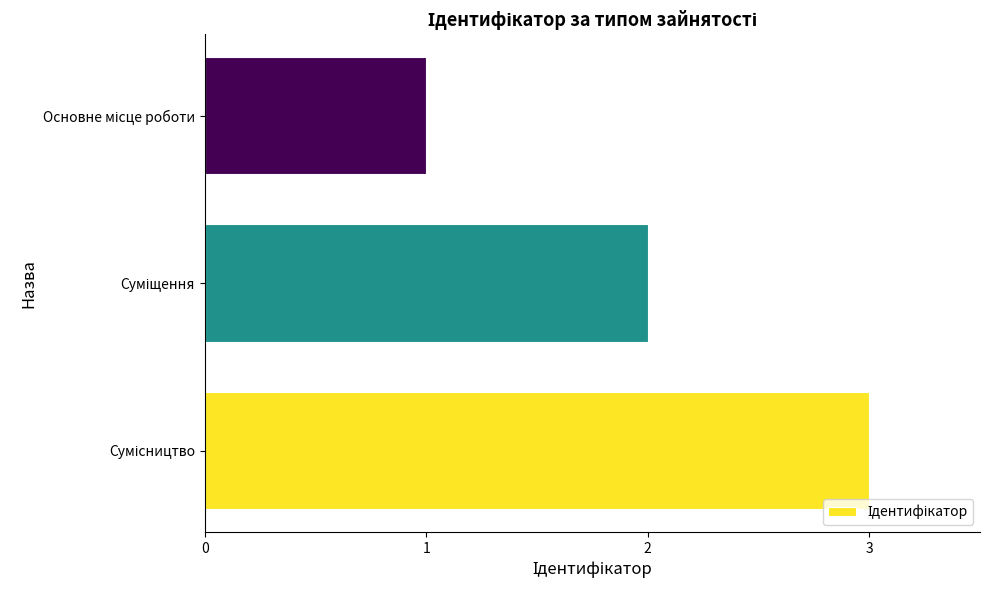

How many values are below 2?

1